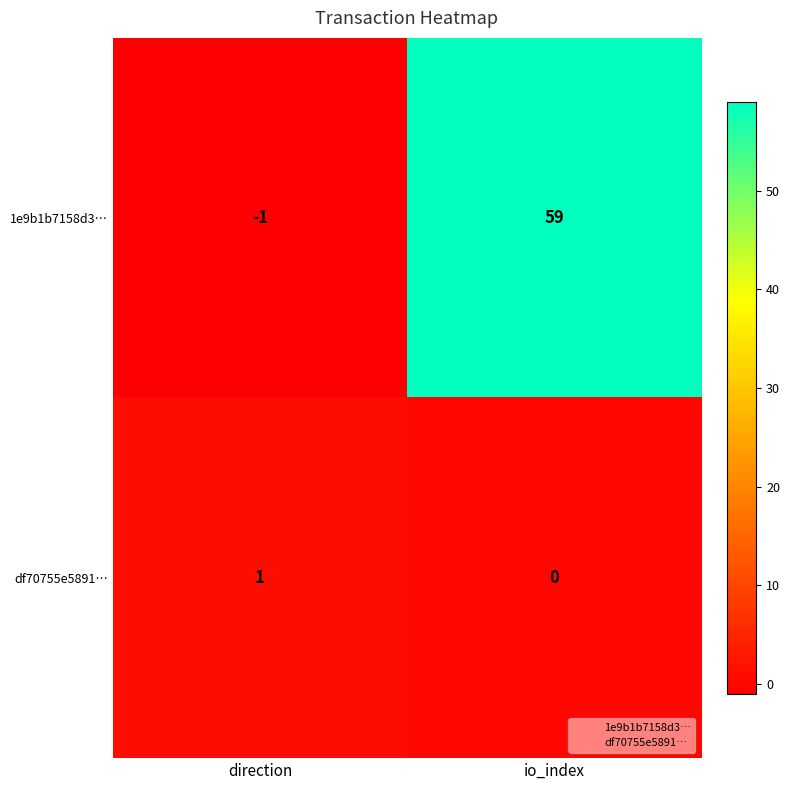

Which category has the lowest value across all series?

direction